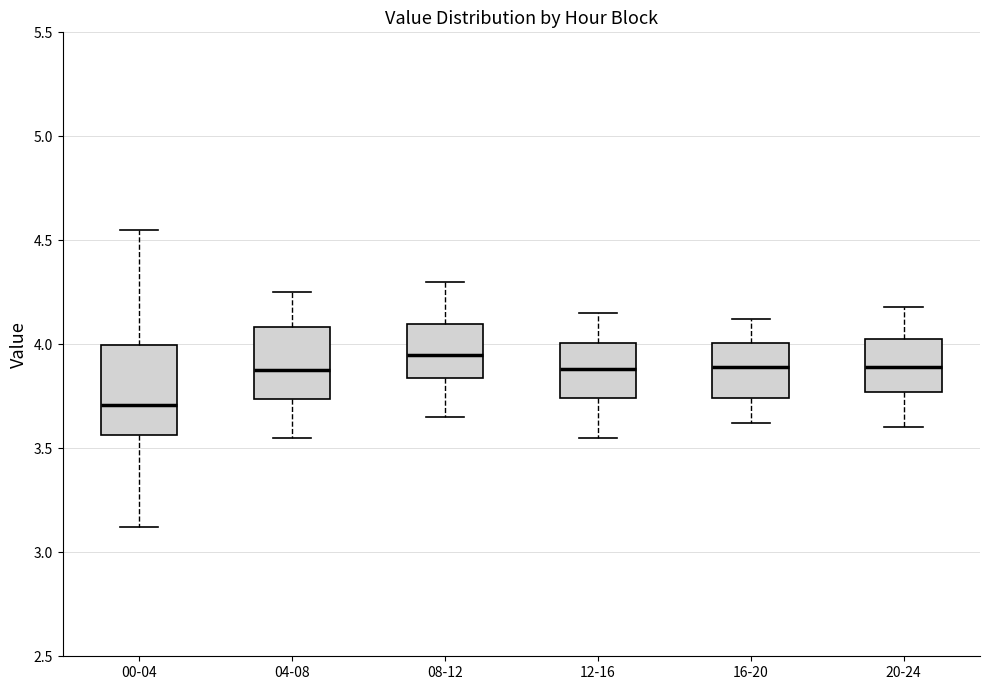

Reading left to right, read every box against the y-axis: the position of its median line, the range the box covers, and the ends of its whiskers. The values are not printed on the chart, so give them approximately, as read against the axis.

00-04: median 3.70, box 3.55 to 4.00, whiskers 3.10 to 4.55
04-08: median 3.90, box 3.75 to 4.10, whiskers 3.55 to 4.25
08-12: median 3.95, box 3.85 to 4.10, whiskers 3.65 to 4.30
12-16: median 3.90, box 3.75 to 4.00, whiskers 3.55 to 4.15
16-20: median 3.90, box 3.75 to 4.00, whiskers 3.60 to 4.10
20-24: median 3.90, box 3.75 to 4.05, whiskers 3.60 to 4.20